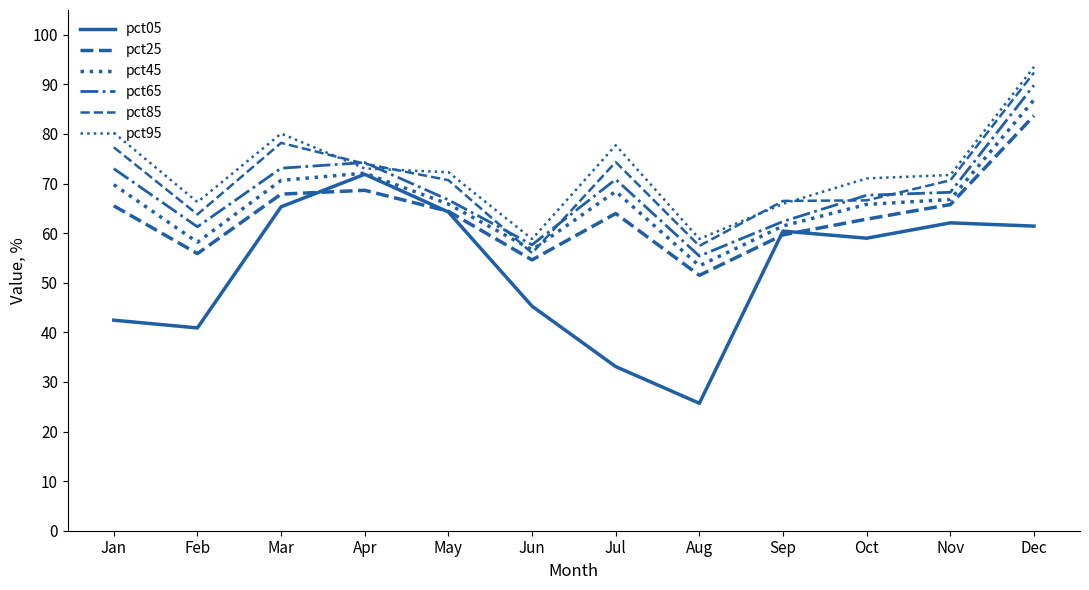

Is this an area chart (filled region under the line)?

No